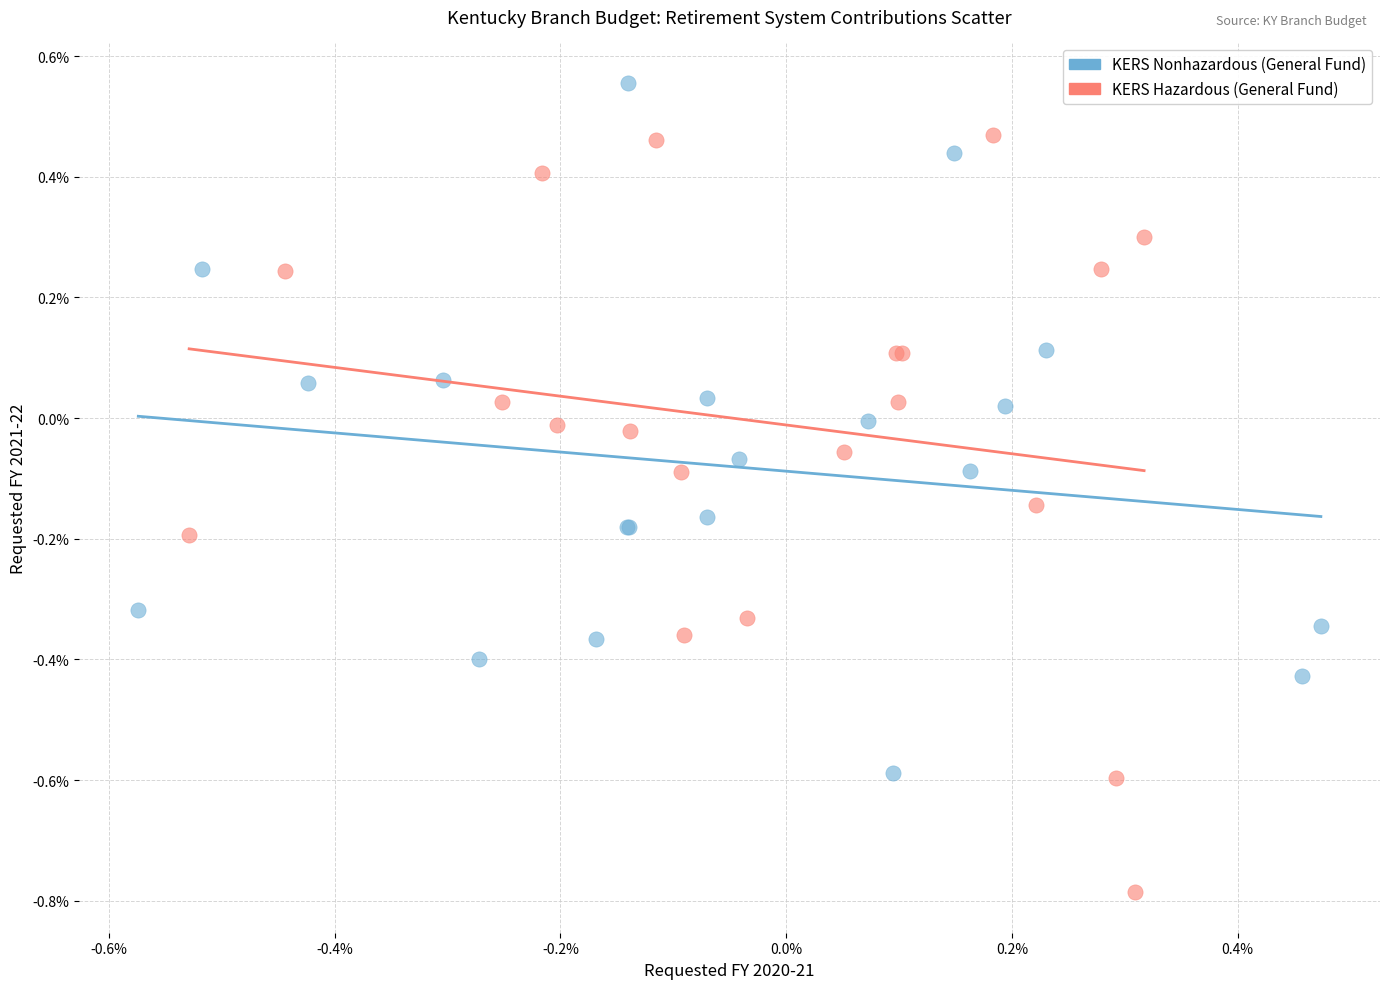

Which series contains the lowest Y value?

KERS Hazardous (General Fund)